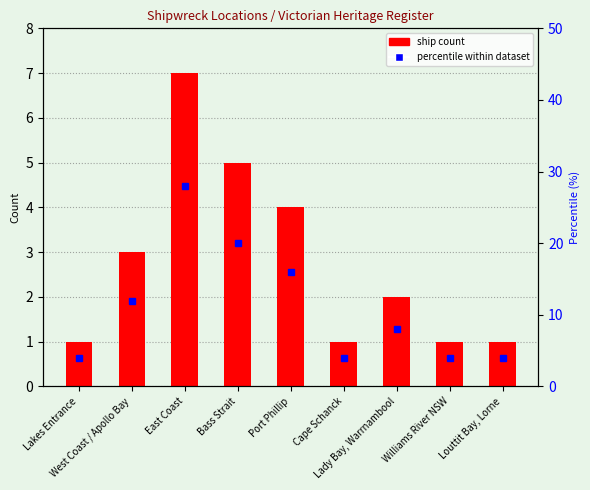

Where does the ship count series first go above 2?

West Coast / Apollo Bay